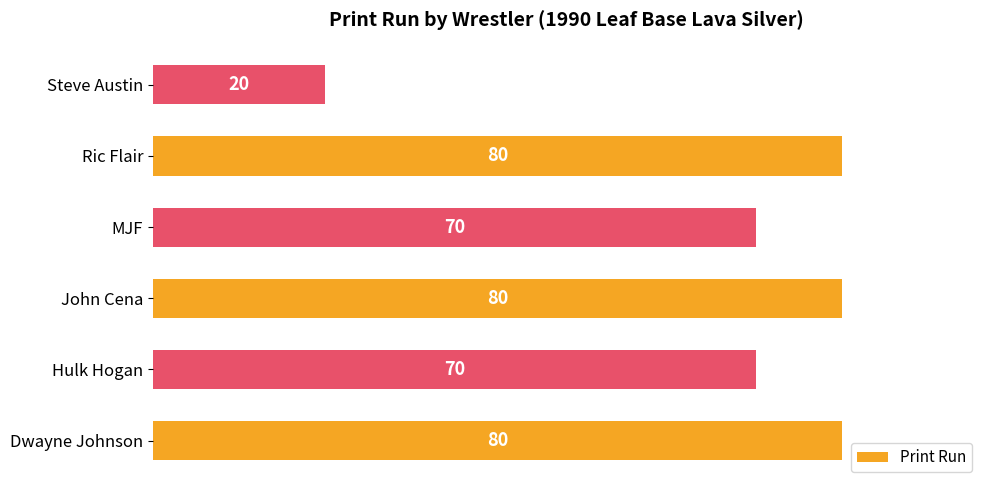

Count the values in the range 70 to 80.

5